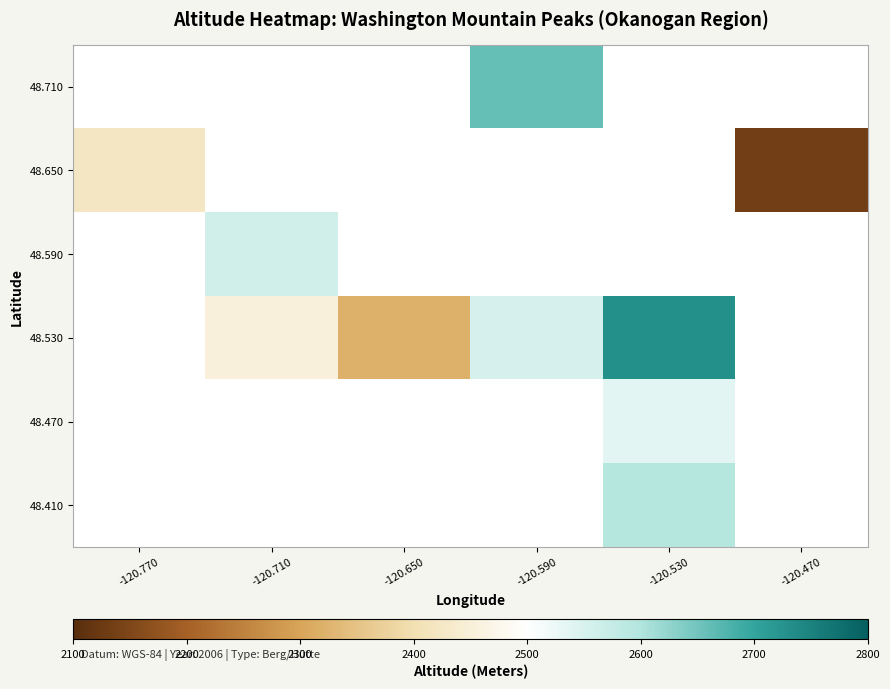

Count the number of data series in this chart.

6